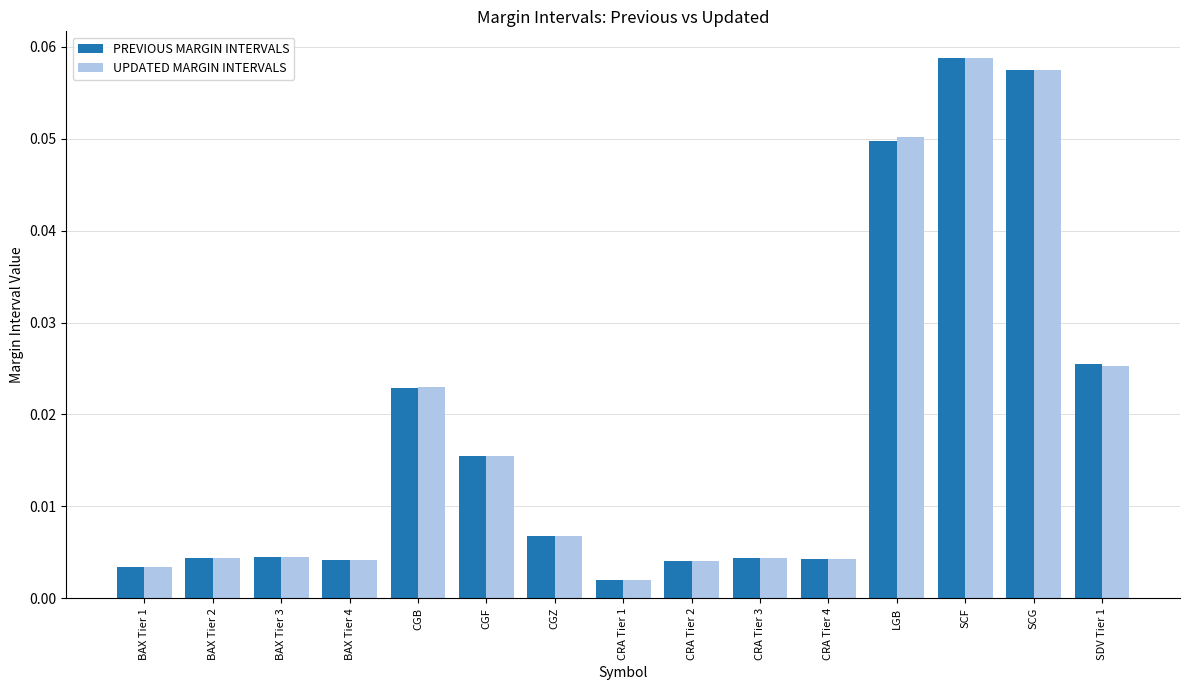

Which category has the lowest value across all series?

CRA Tier 1